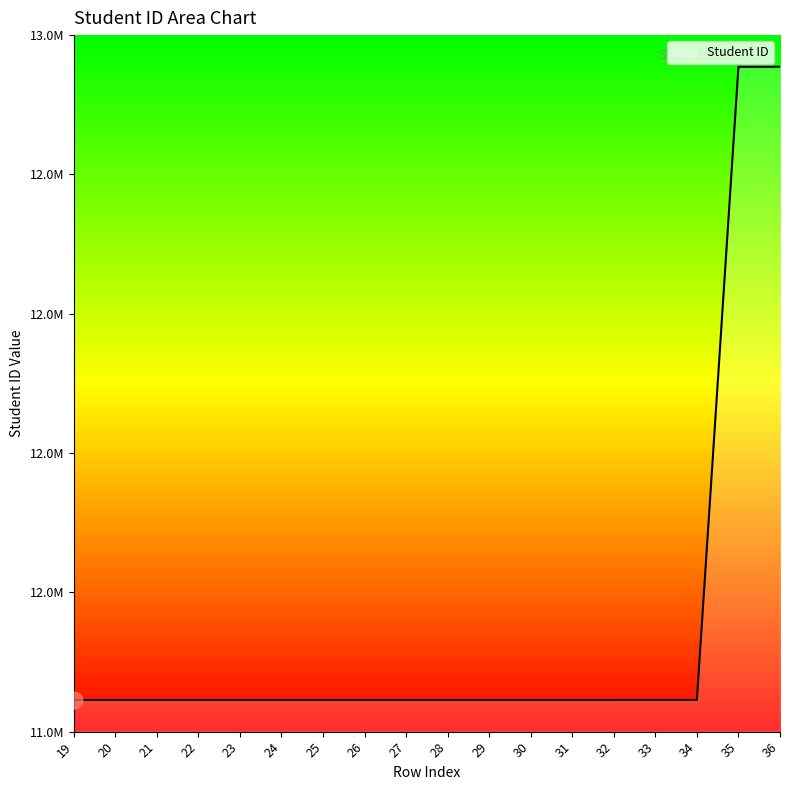

Rank the categories by value from highest to lowest.

36, 35, 34, 33, 32, 31, 30, 29, 28, 27, 26, 25, 24, 23, 22, 21, 20, 19